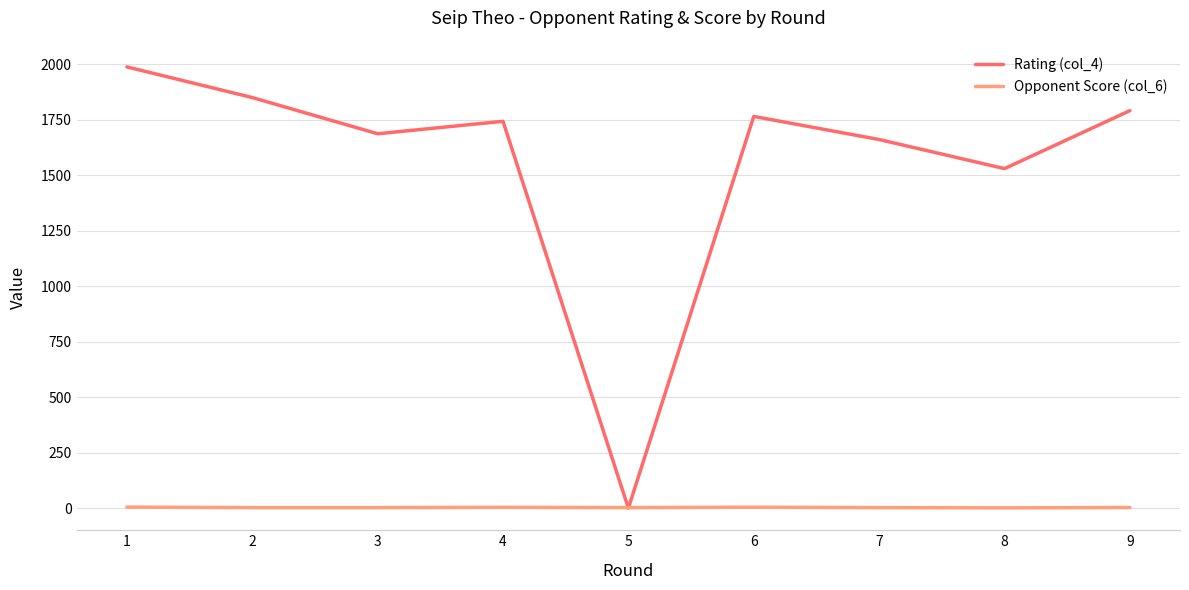

At which category is the sum across all series the highest?

1